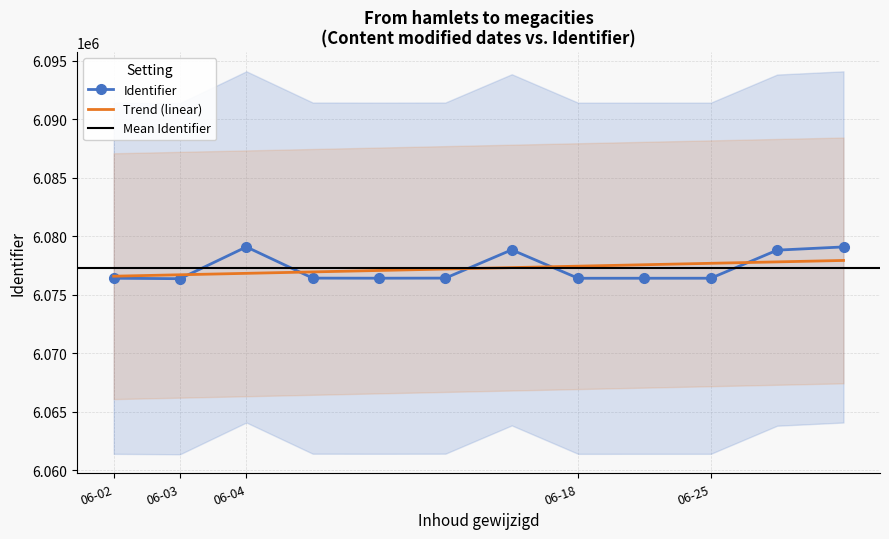

What is the difference between the second highest and minimum values?

2713